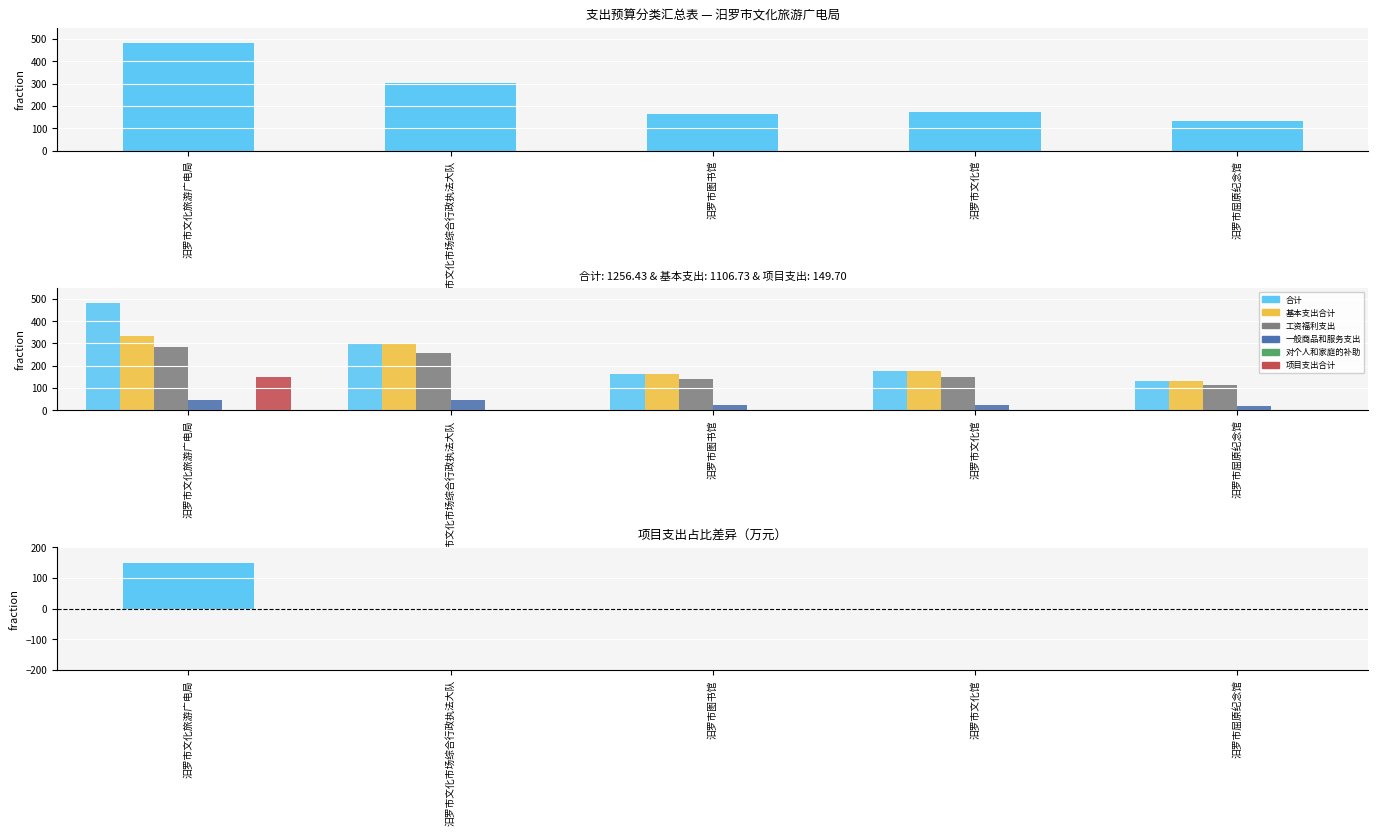

Which series has the largest total across all categories?

合计